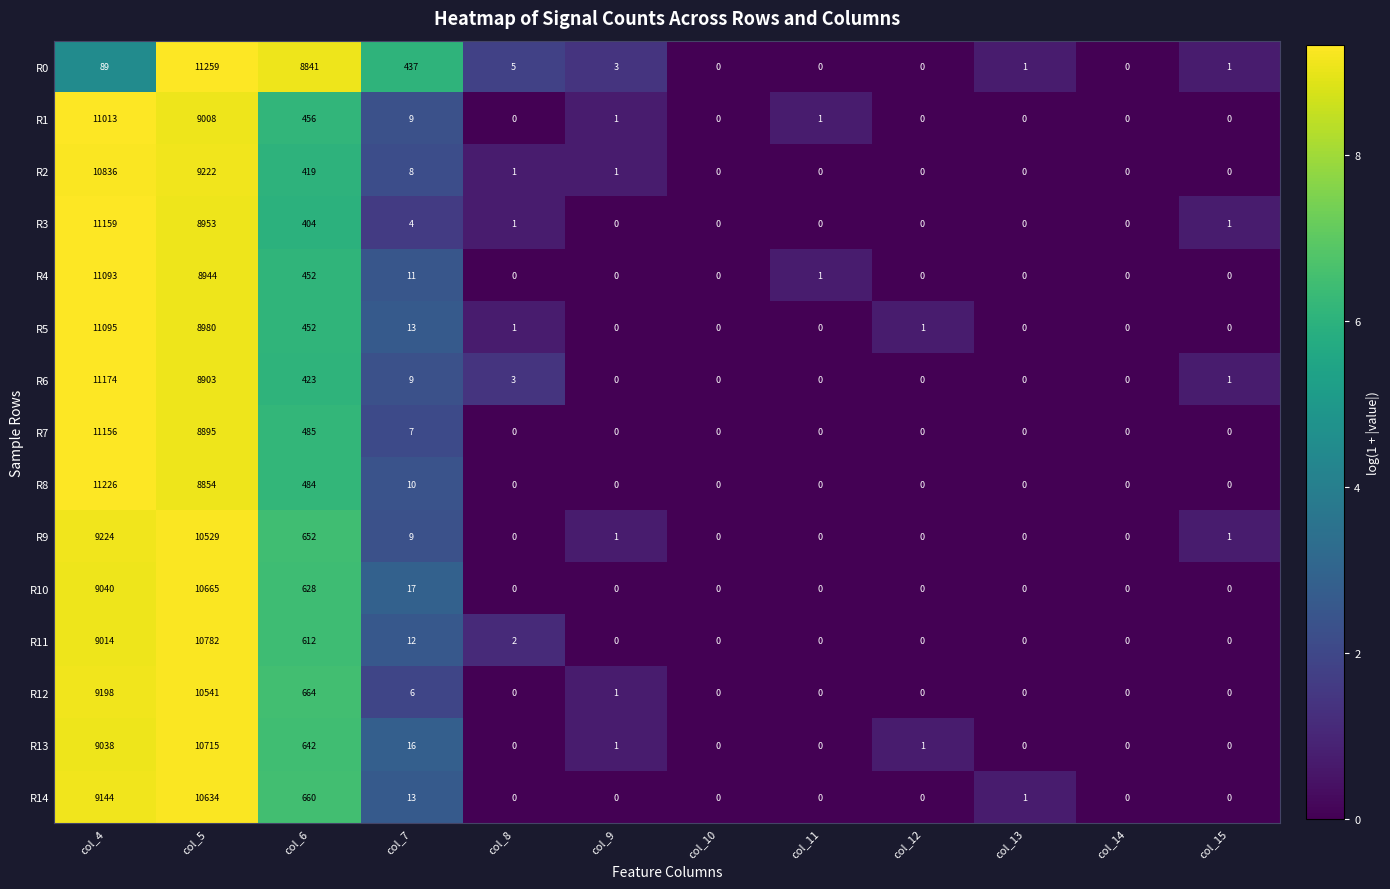

At which label does R11 reach its peak?

col_5